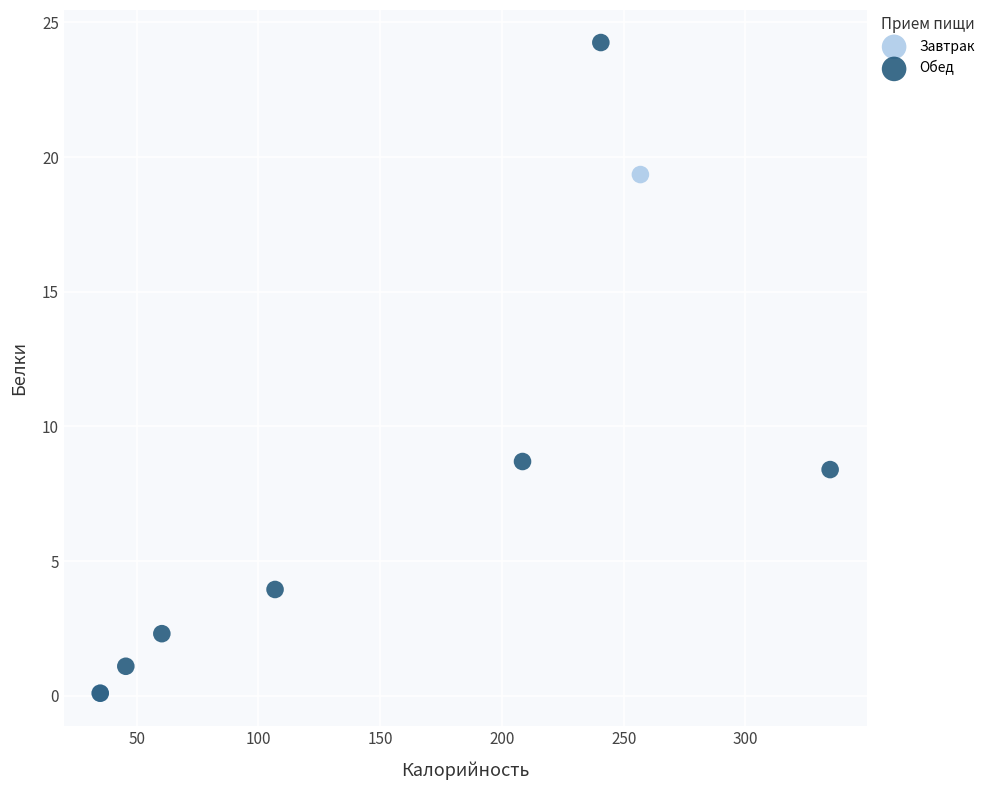

What are all the series names shown in the legend?

Завтрак, Обед